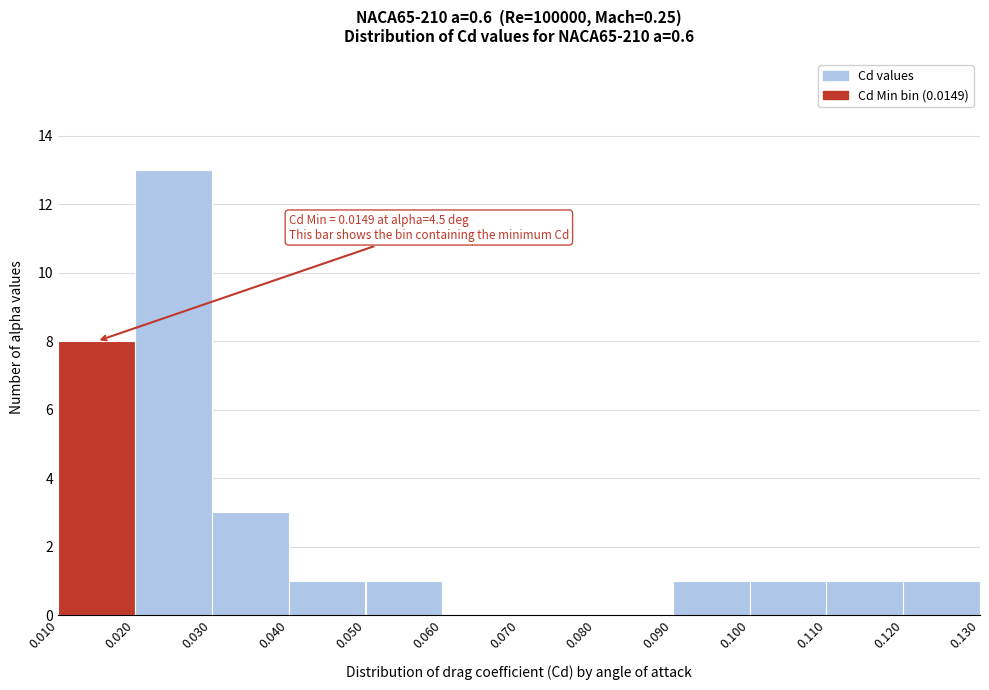

Over which range of the x-axis is the bar tallest?

0.020 to 0.030